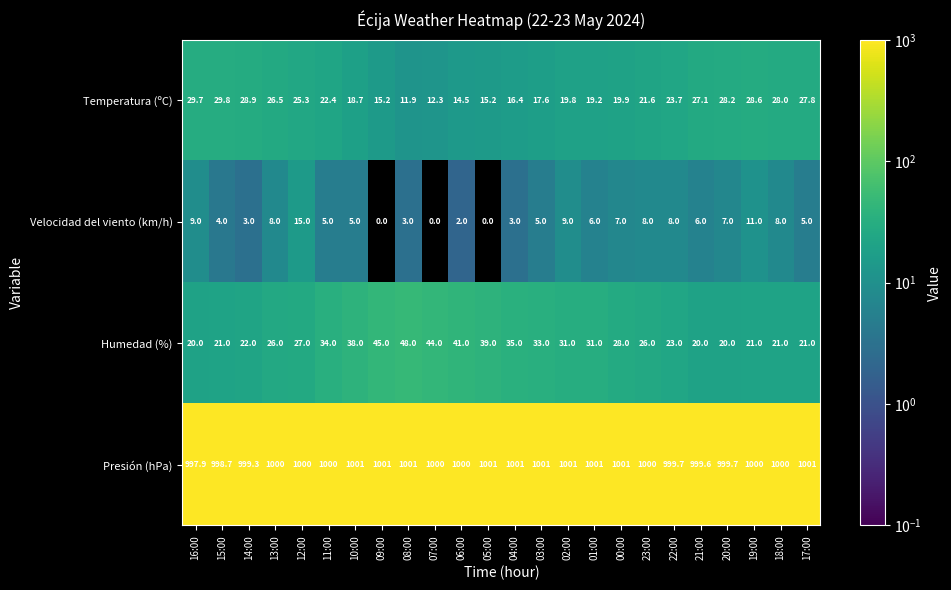

The Temperatura (ºC) series shows 11.1 at 04:00. True or false?

False